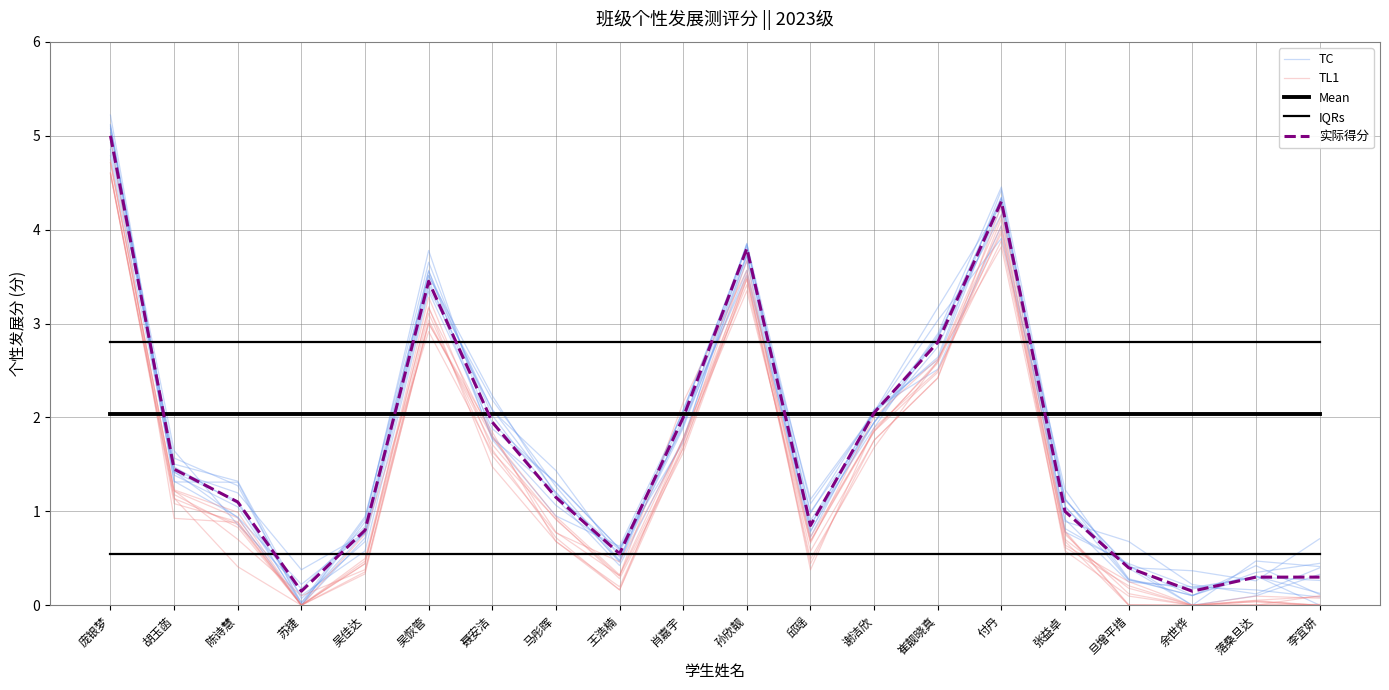

How many values in the TC series are below 1?

9